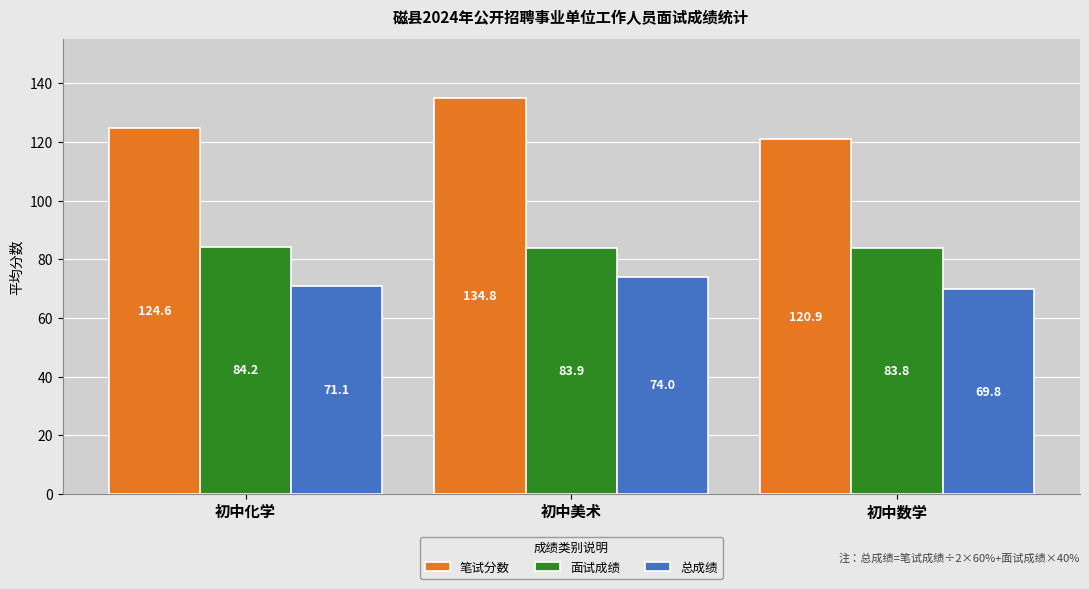

At which category is the sum across all series the highest?

初中美术